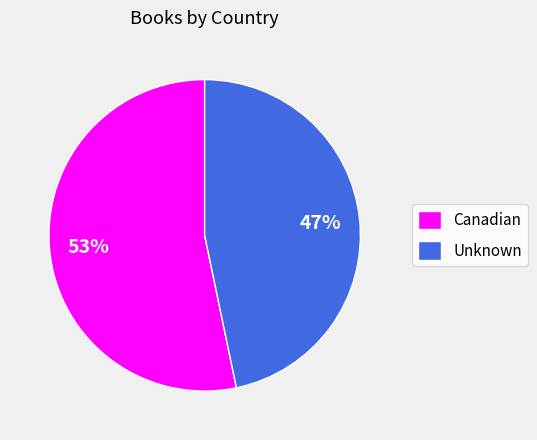

Between Canadian and Unknown, which is larger?

Canadian